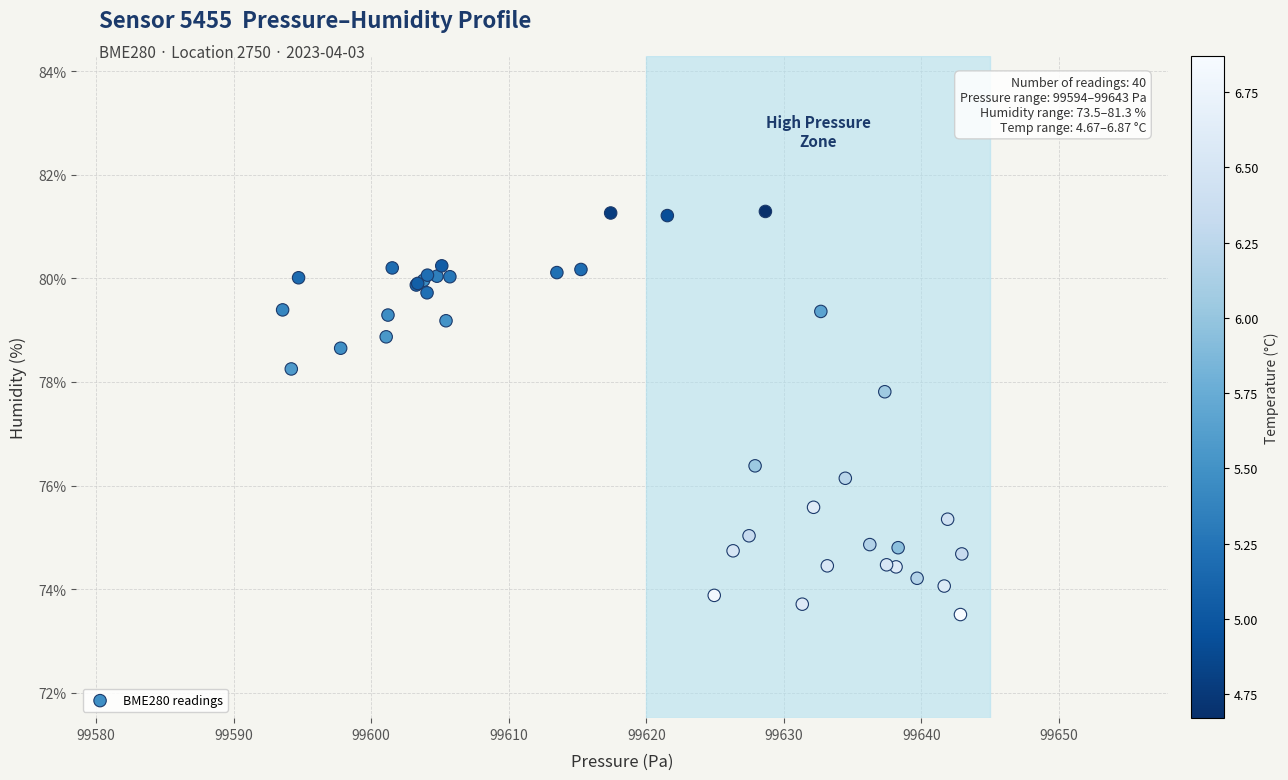

What Y value in the scatter plot is closest to 77?

76.4